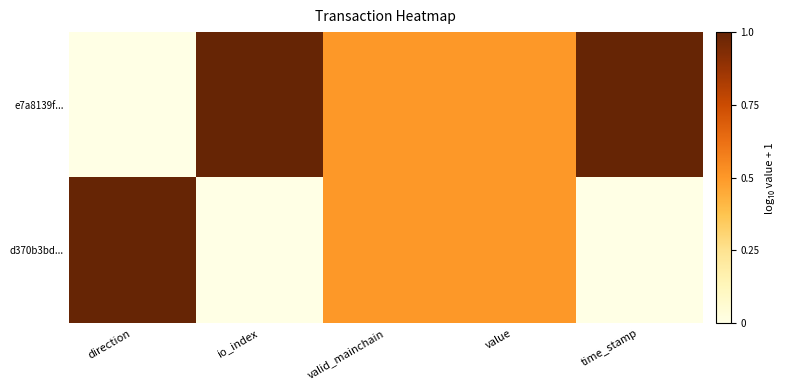

How many data points does each series have?

5